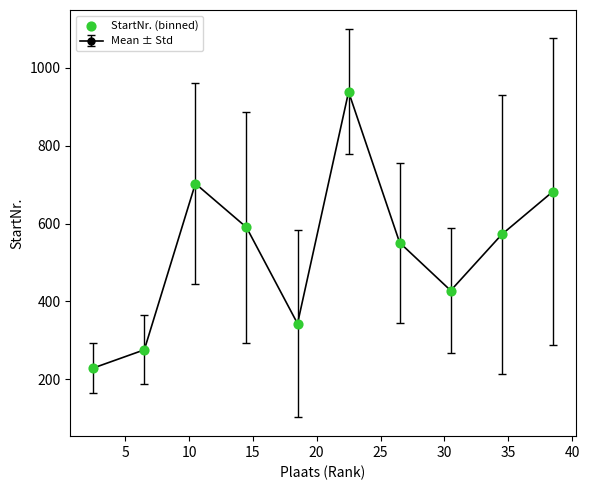

What is the value of the 3rd point from the left?

702.5